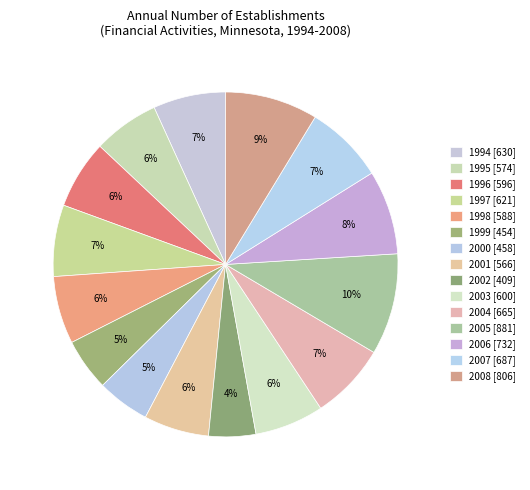

To the nearest percent, what is the difference between the 2006 and 2008 slice percentages?

1%